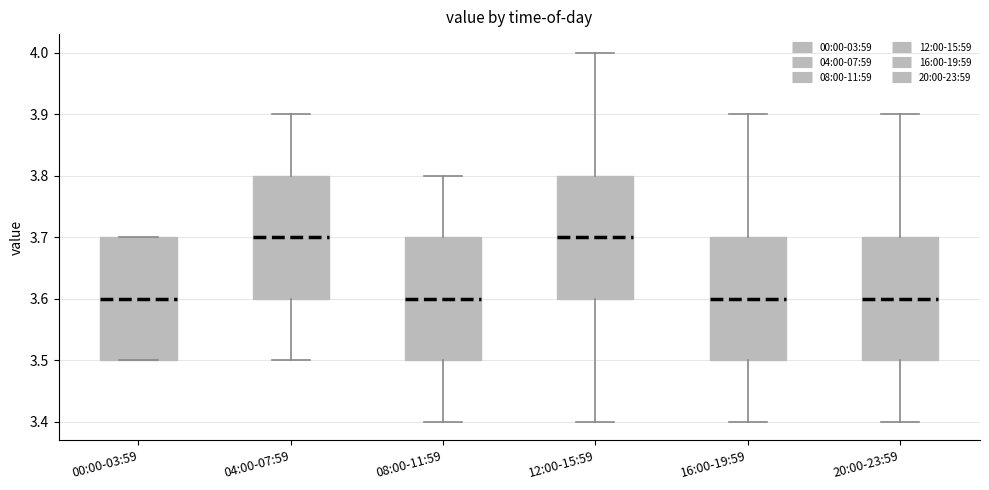

Where does the lower whisker of the box for 12:00-15:59 end on the y-axis? The values are not printed on the chart, so give them approximately, as read against the axis.

3.4